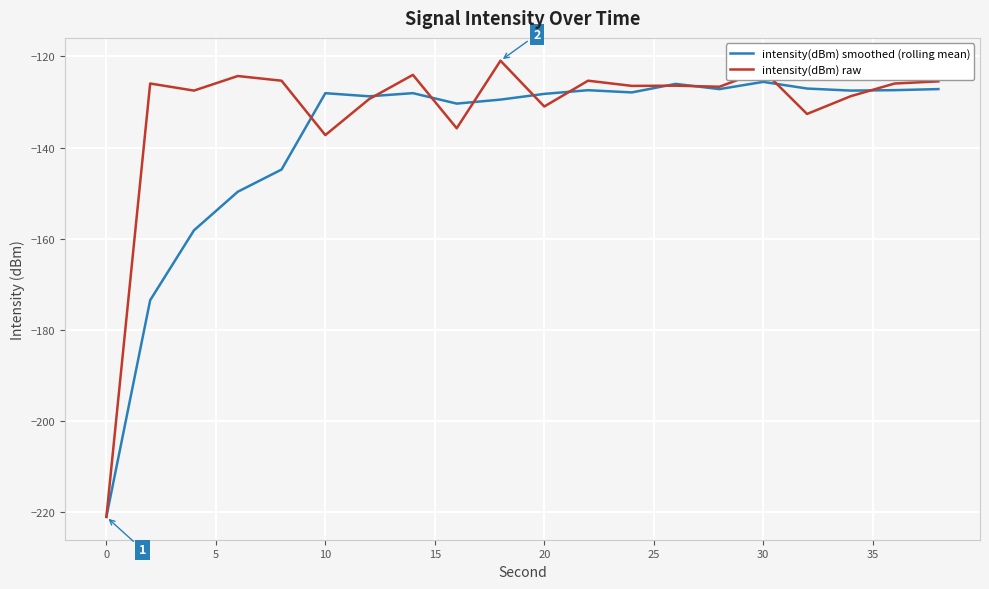

How many lines are shown in the chart?

2